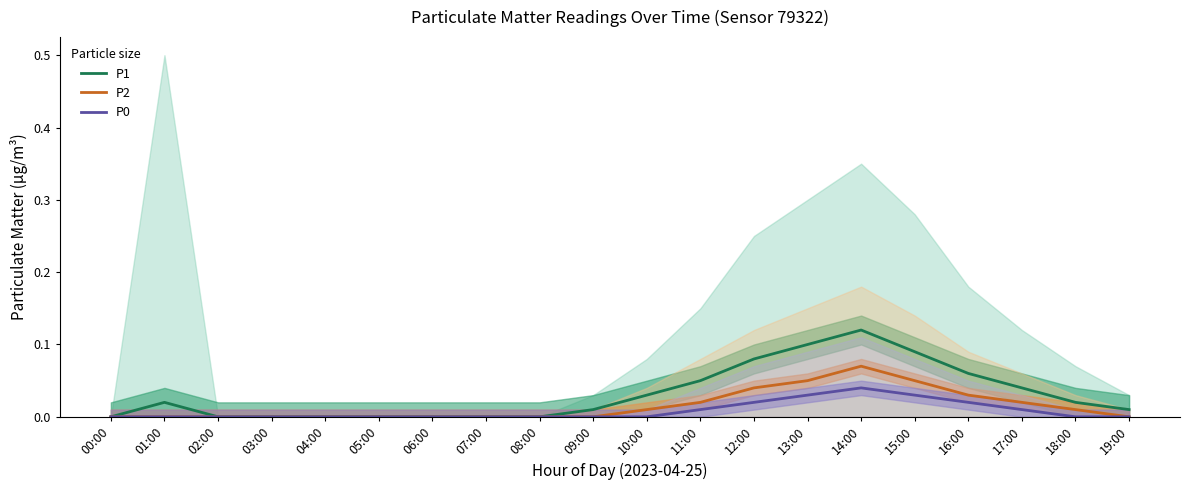

List the series in order of their peak value, lowest first.

P0, P2, P1